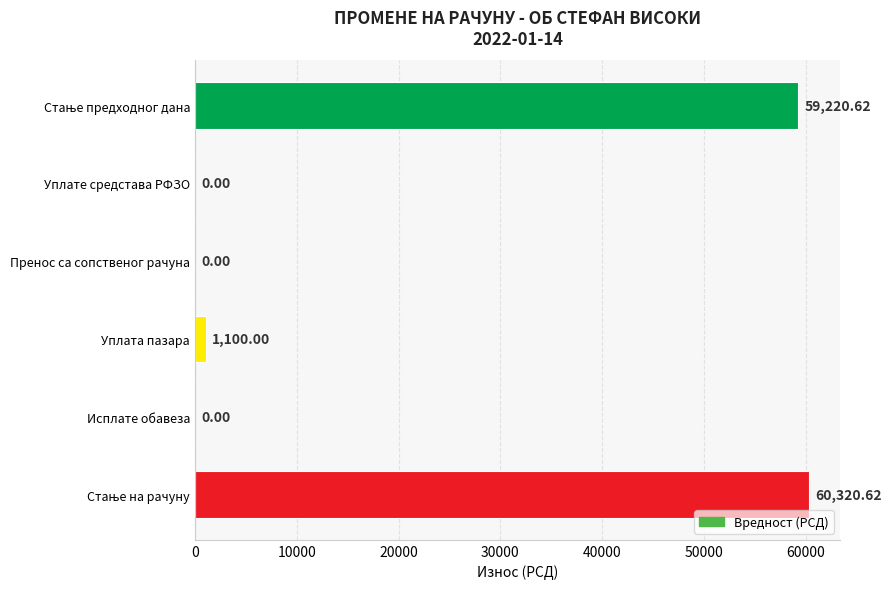

Where is the data nearest to the value 30160?

Уплата пазара